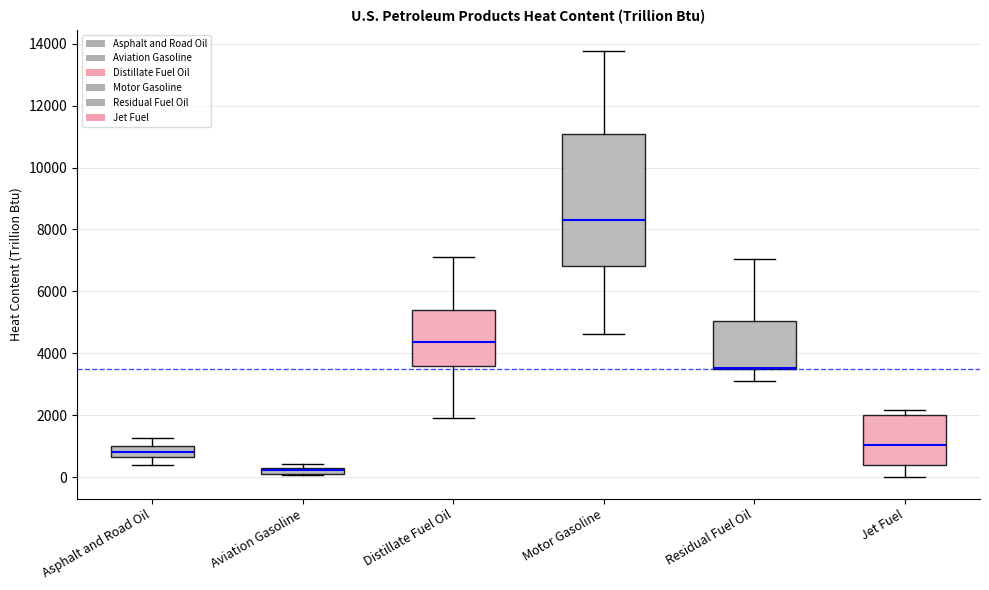

Which box has the highest median line?

Motor Gasoline